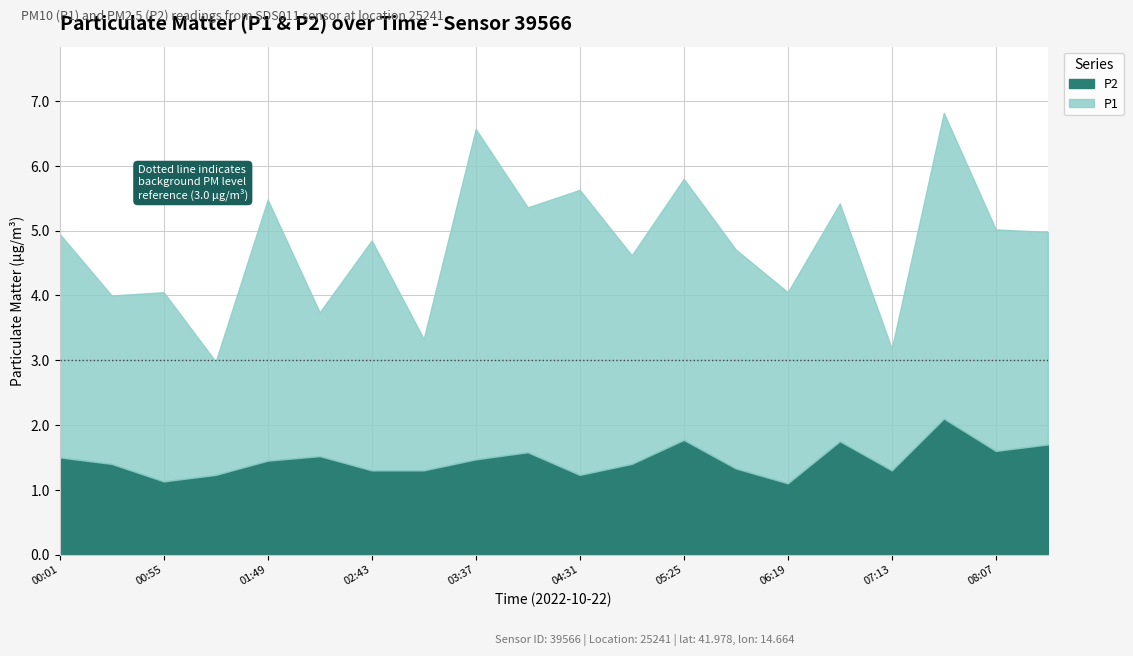

Does the chart have visible grid lines?

Yes